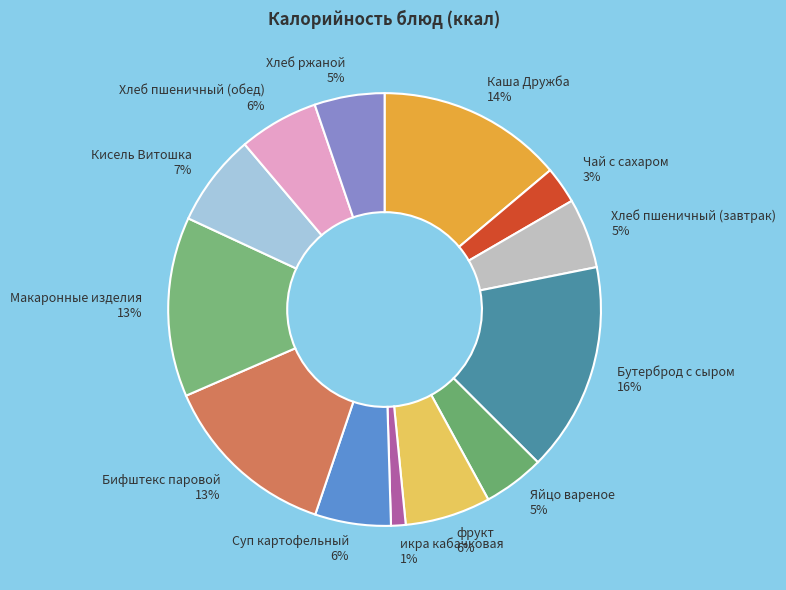

What is the largest slice in the pie chart?

Бутерброд с сыром